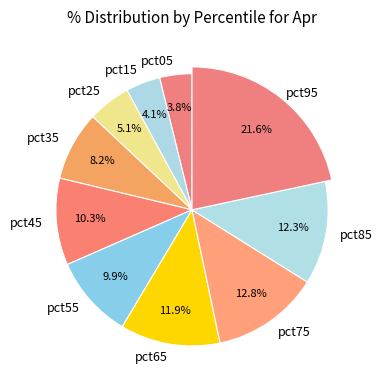

To the nearest percent, what portion does pct25 represent?

5%